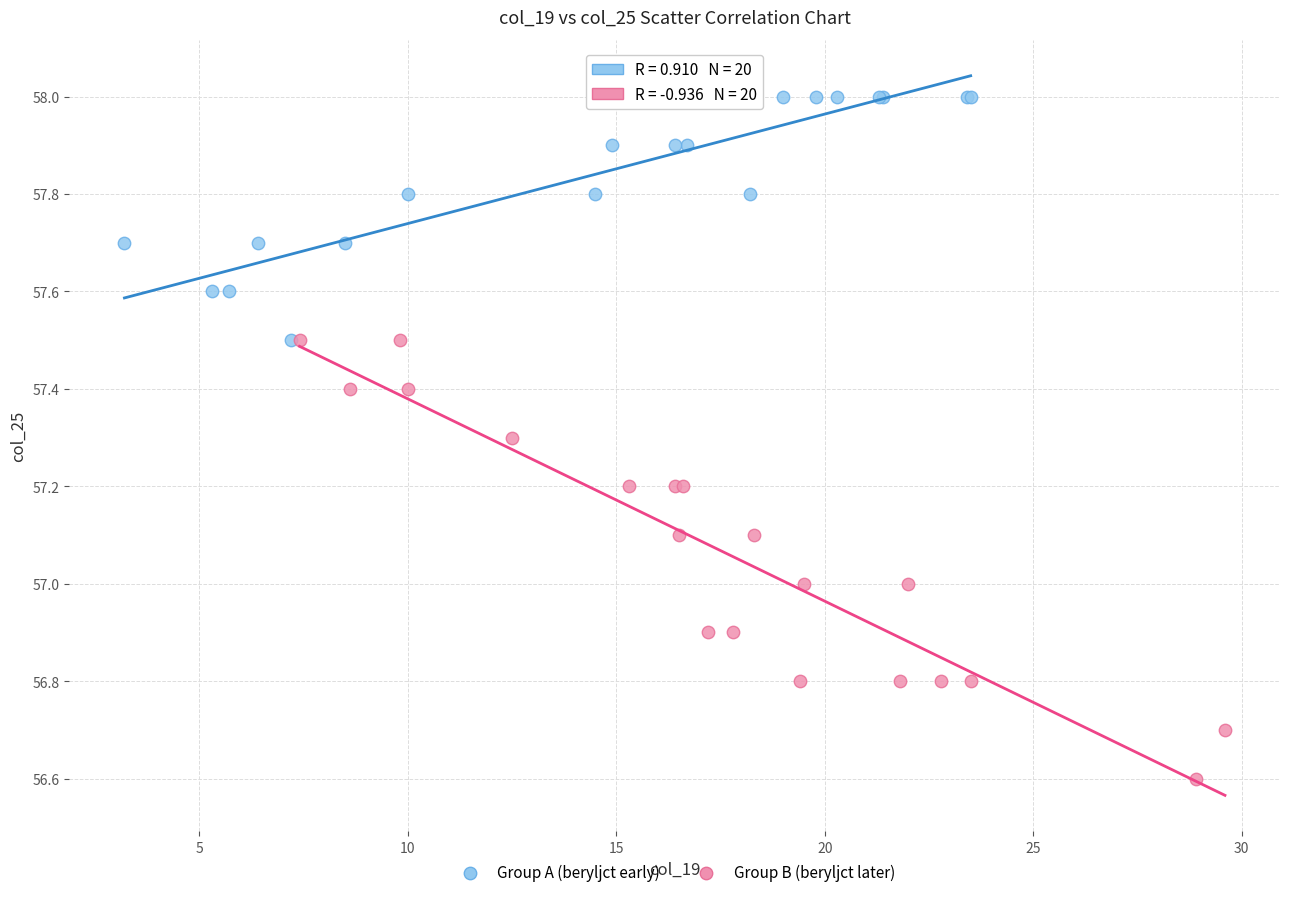

Which series has the widest spread of Y values?

Group B (beryljct later)